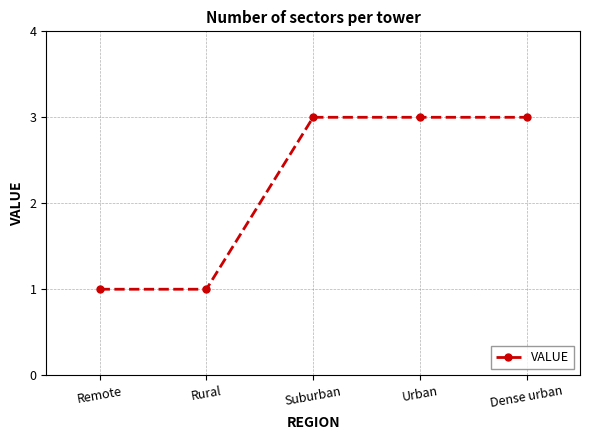

What is the label of the 1st point from the left?

Remote